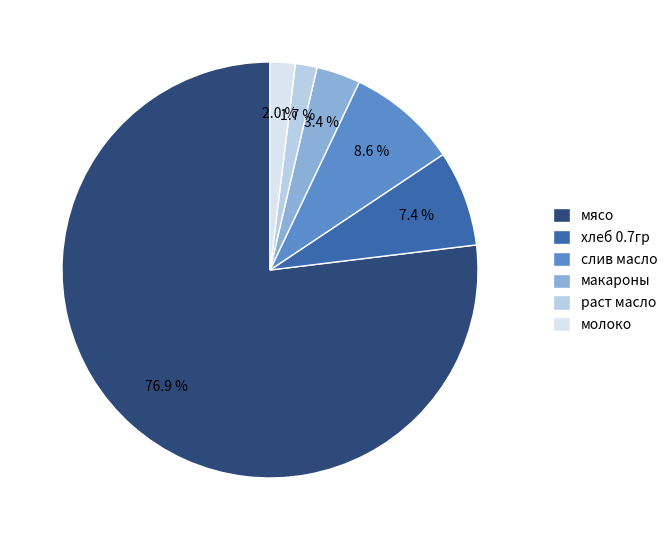

What percentage is the молоко slice, to the nearest percent?

2%